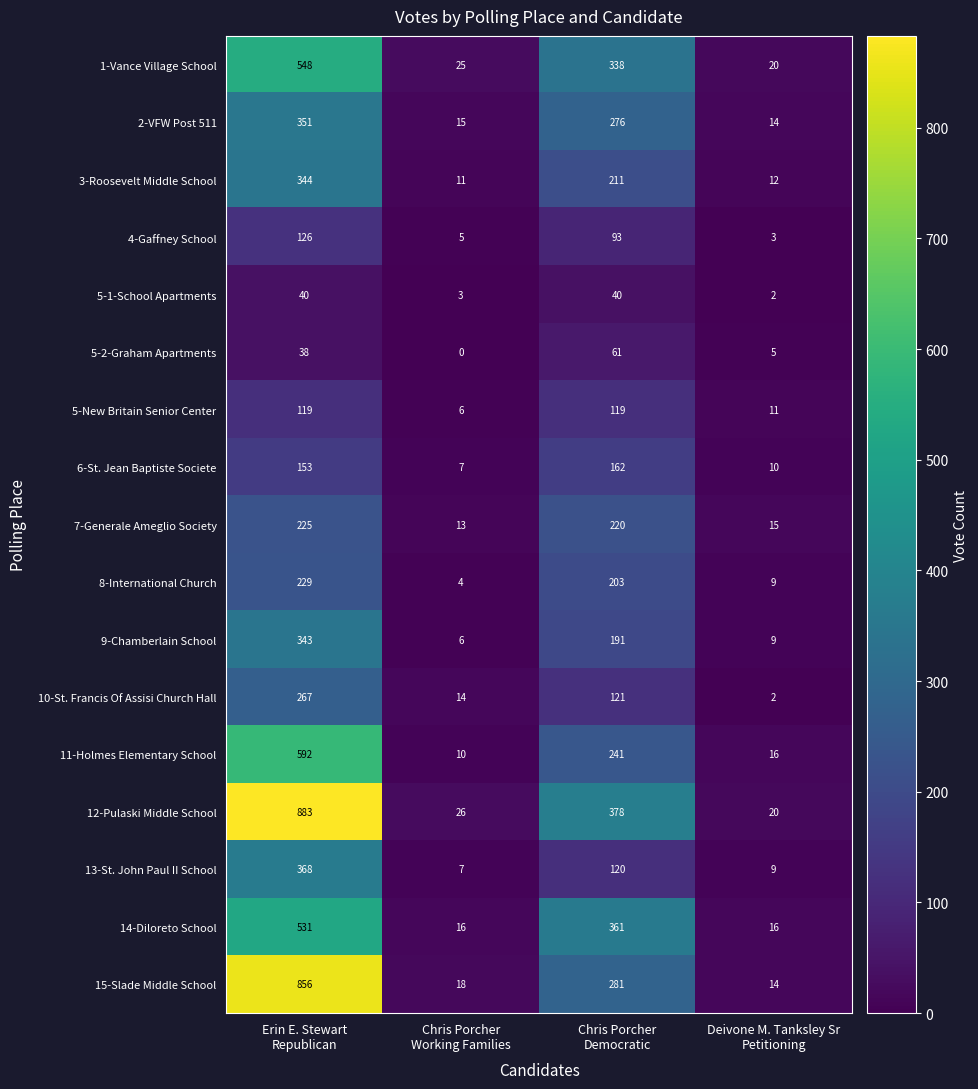

List the series in order of their peak value, lowest first.

5-1-School Apartments, 5-2-Graham Apartments, 5-New Britain Senior Center, 4-Gaffney School, 6-St. Jean Baptiste Societe, 7-Generale Ameglio Society, 8-International Church, 10-St. Francis Of Assisi Church Hall, 9-Chamberlain School, 3-Roosevelt Middle School, 2-VFW Post 511, 13-St. John Paul II School, 14-Diloreto School, 1-Vance Village School, 11-Holmes Elementary School, 15-Slade Middle School, 12-Pulaski Middle School